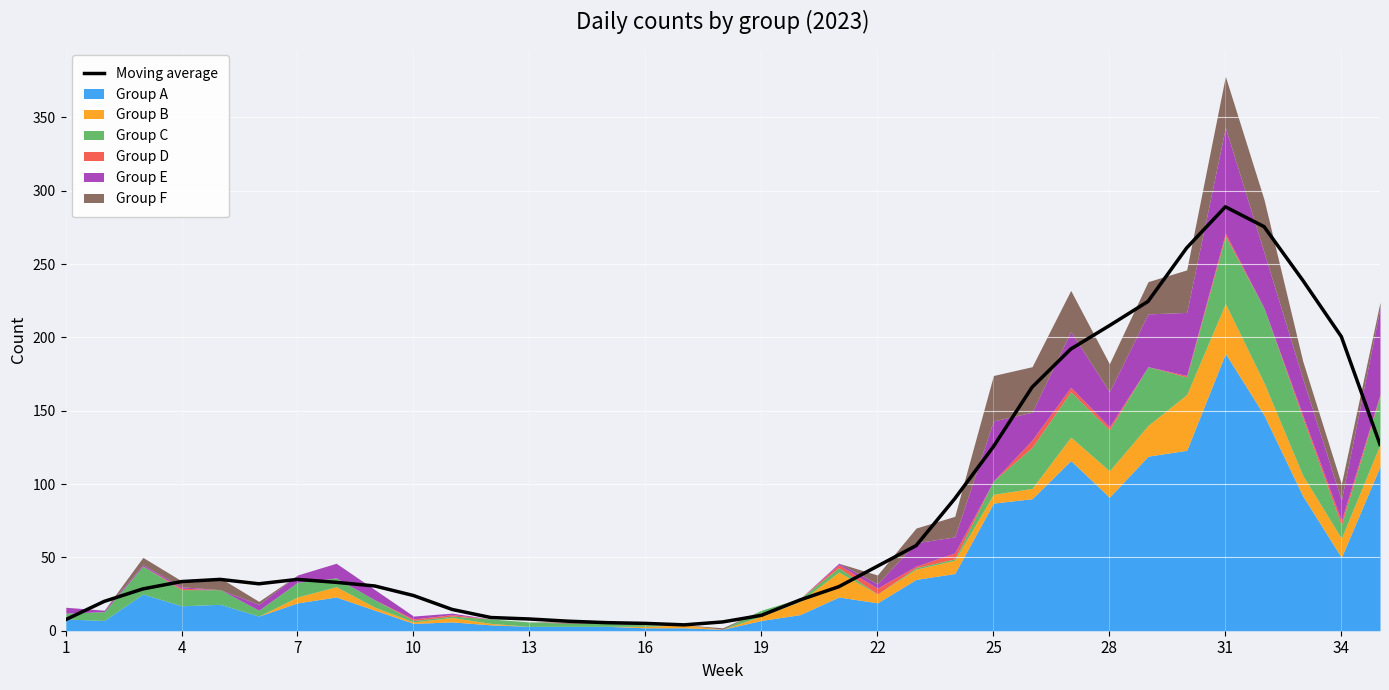

What is the highest value of the Moving average series?

289.0